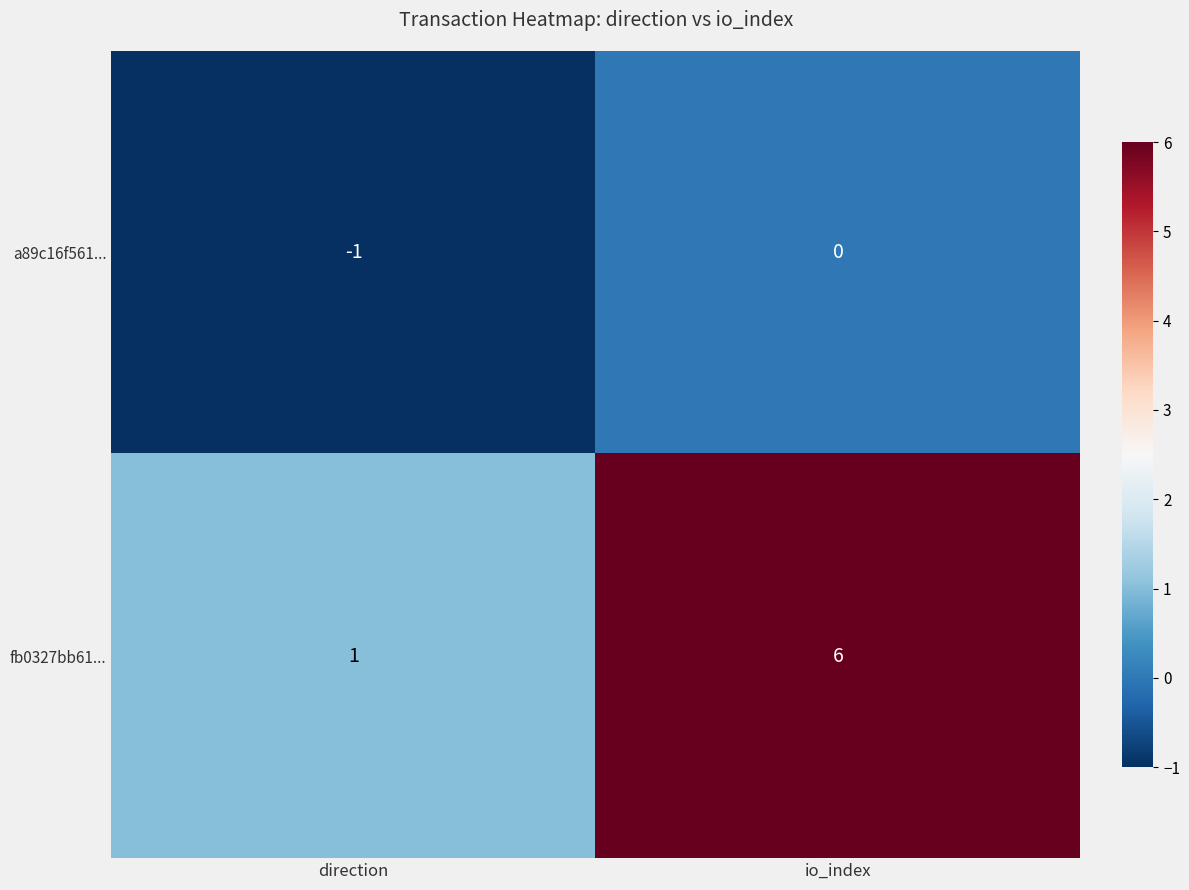

List the series in order of their peak value, highest first.

fb0327bb61..., a89c16f561...